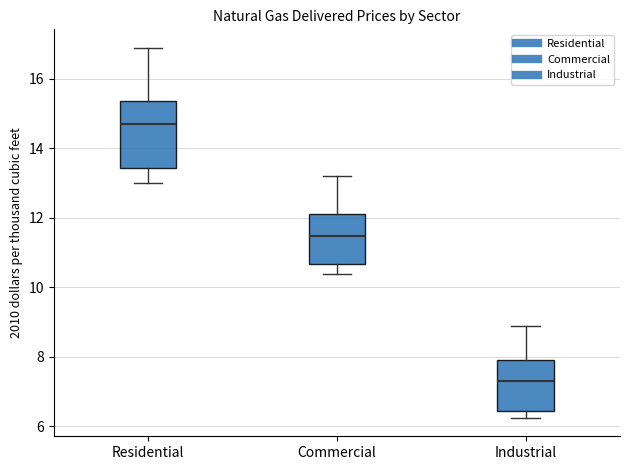

Reading left to right, transcribe this box plot: for each box, give where its median line is, the range the box spans, and where its two whiskers end, as read against the y-axis. The values are not printed on the chart, so give them approximately, as read against the axis.

Residential: median 14.8, box 13.4 to 15.4, whiskers 13.0 to 16.8
Commercial: median 11.4, box 10.6 to 12.2, whiskers 10.4 to 13.2
Industrial: median 7.4, box 6.4 to 8.0, whiskers 6.2 to 8.8